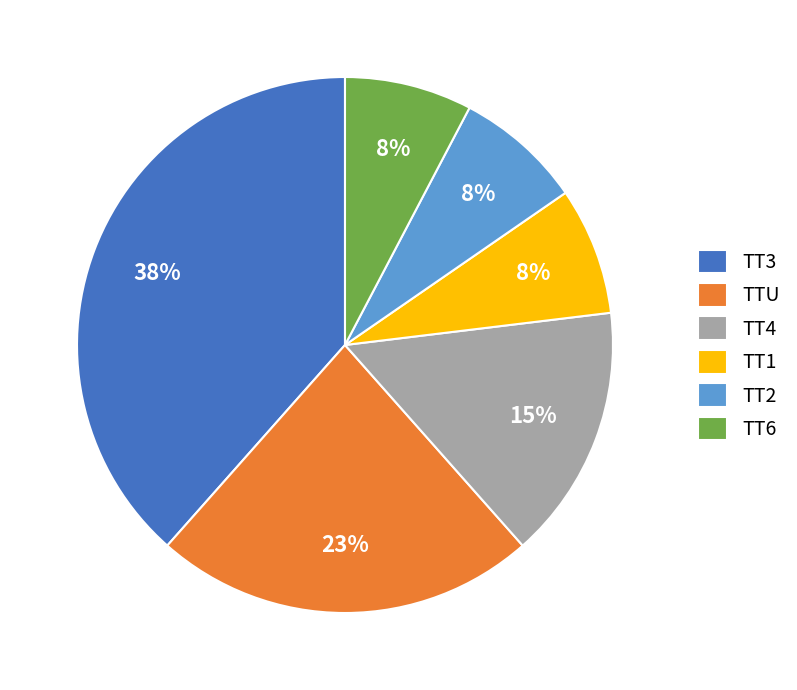

To the nearest percent, what is the difference between the TTU and TT6 slice percentages?

15%